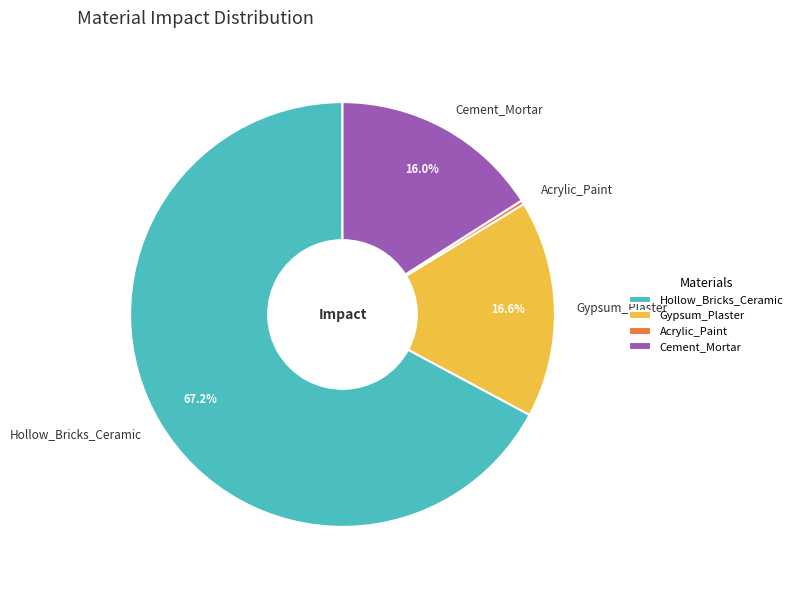

What percentage is NOT represented by Cement_Mortar?

84.0%